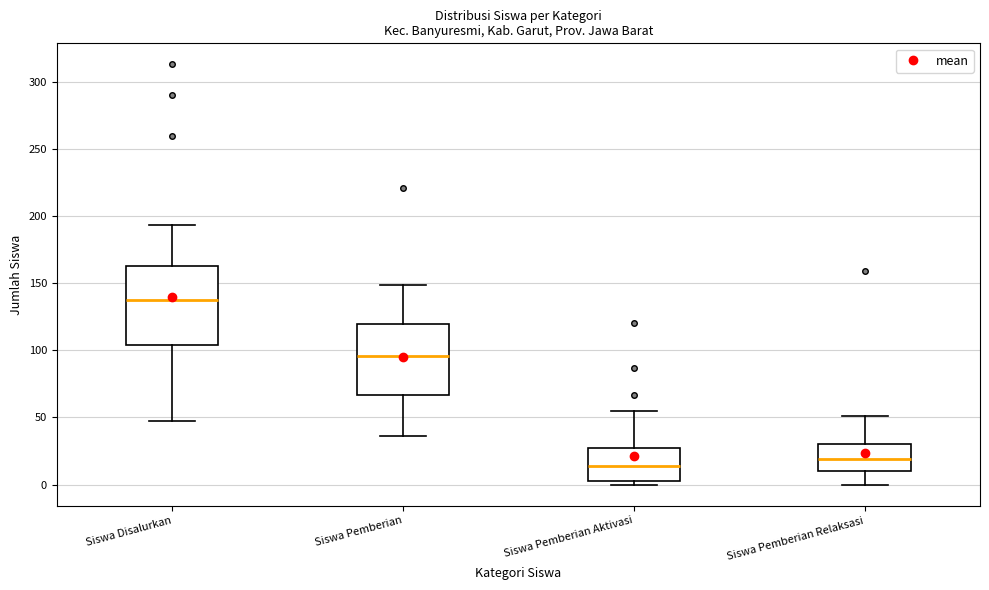

Which box's median line is the lowest?

Siswa Pemberian Aktivasi